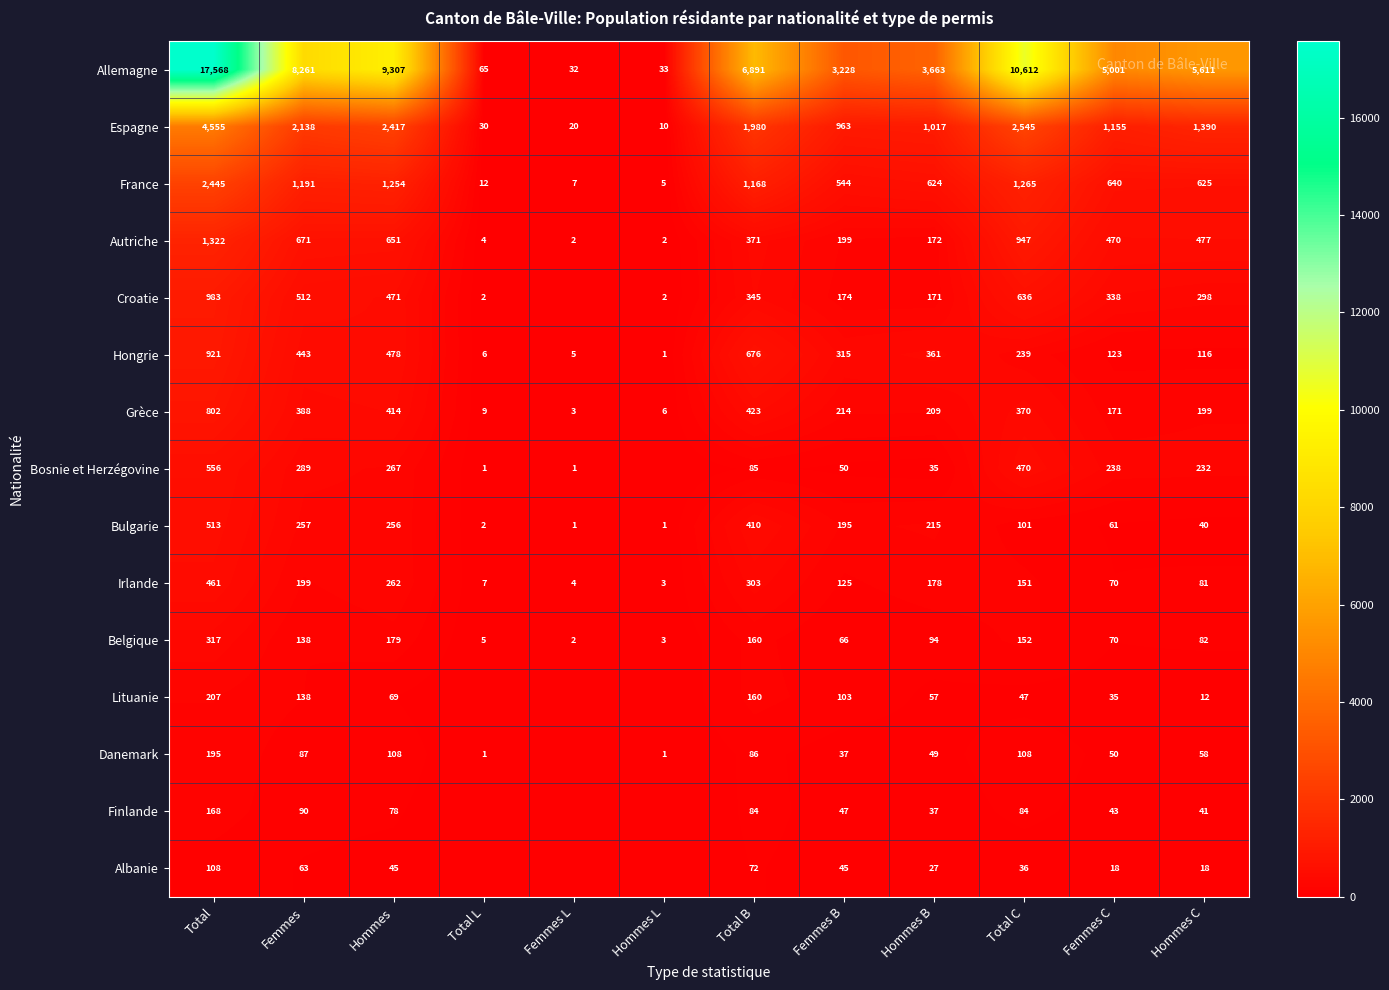

How many series are shown in this chart?

15